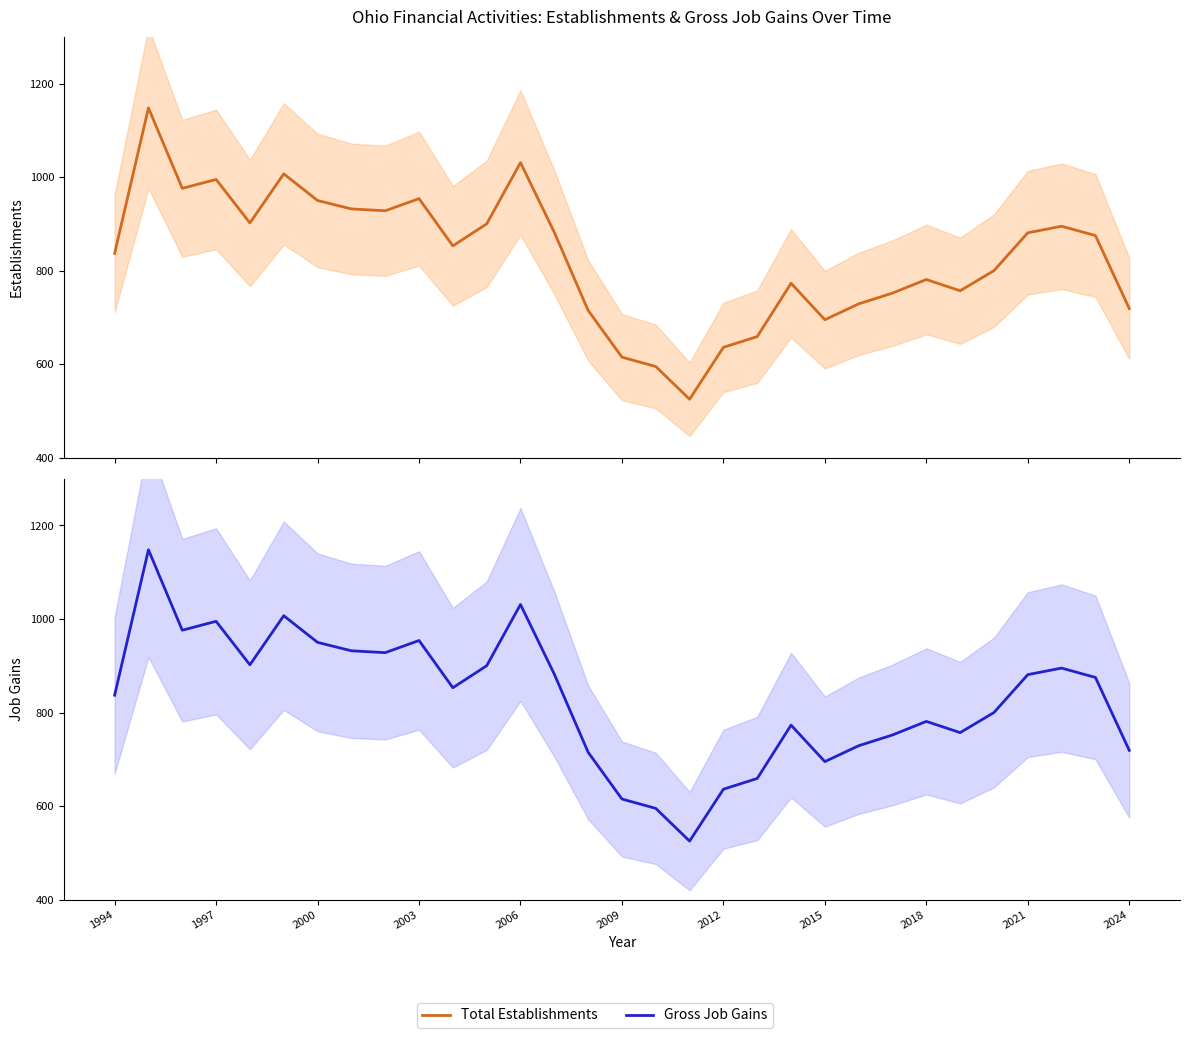

True or false: Total Establishments and Gross Job Gains cross at least once.

False